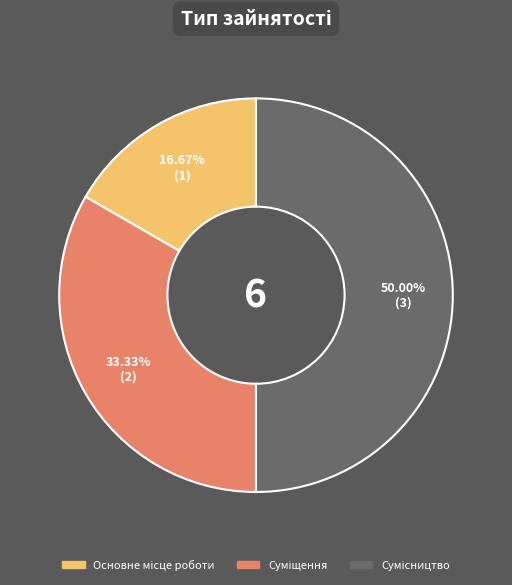

Which category has the smallest portion of the pie?

Основне місце роботи